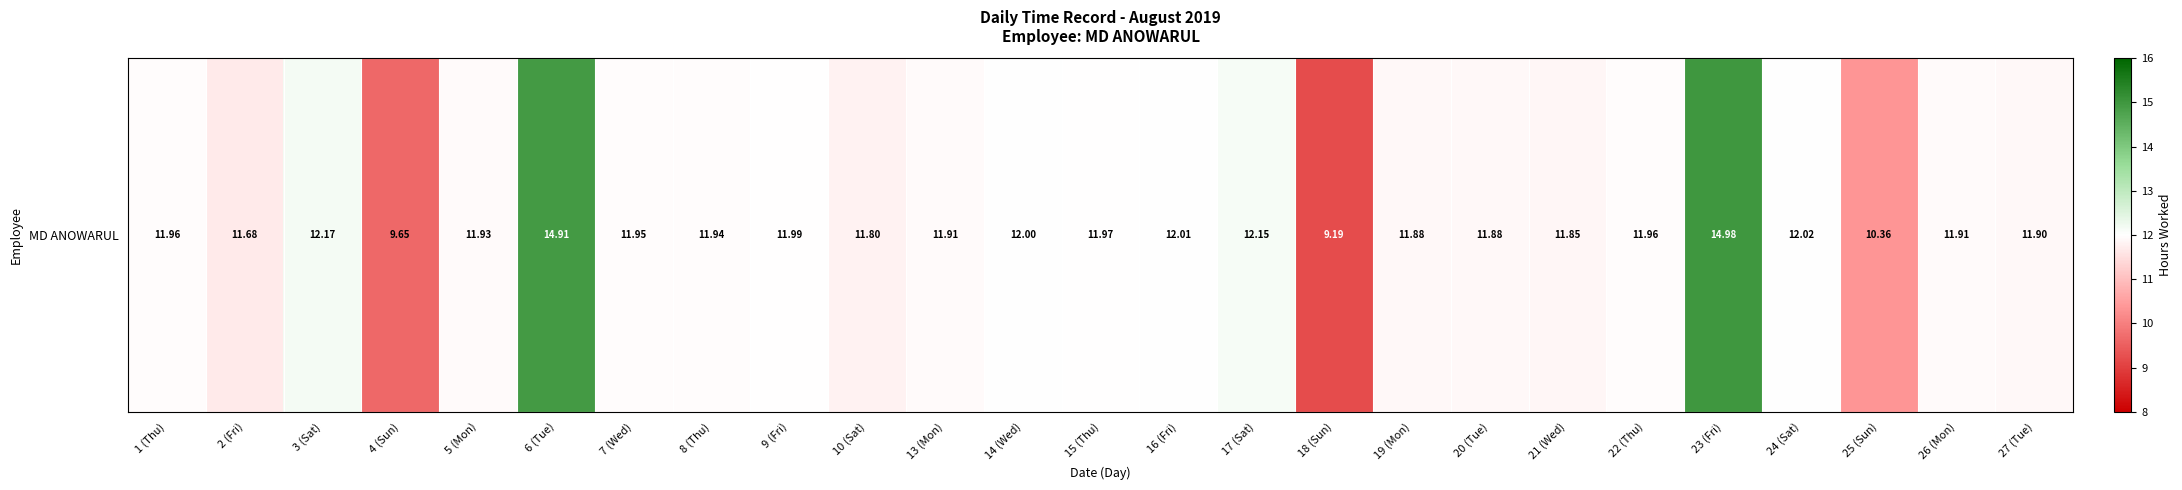

What is the average value?

11.9